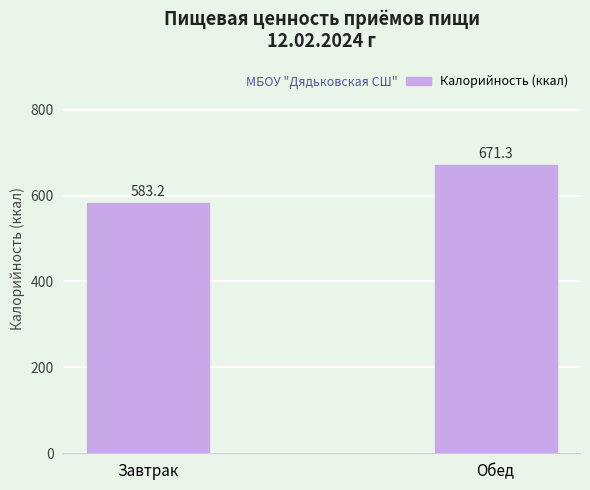

The chart shows a value of 671.3 at Обед. True or false?

True